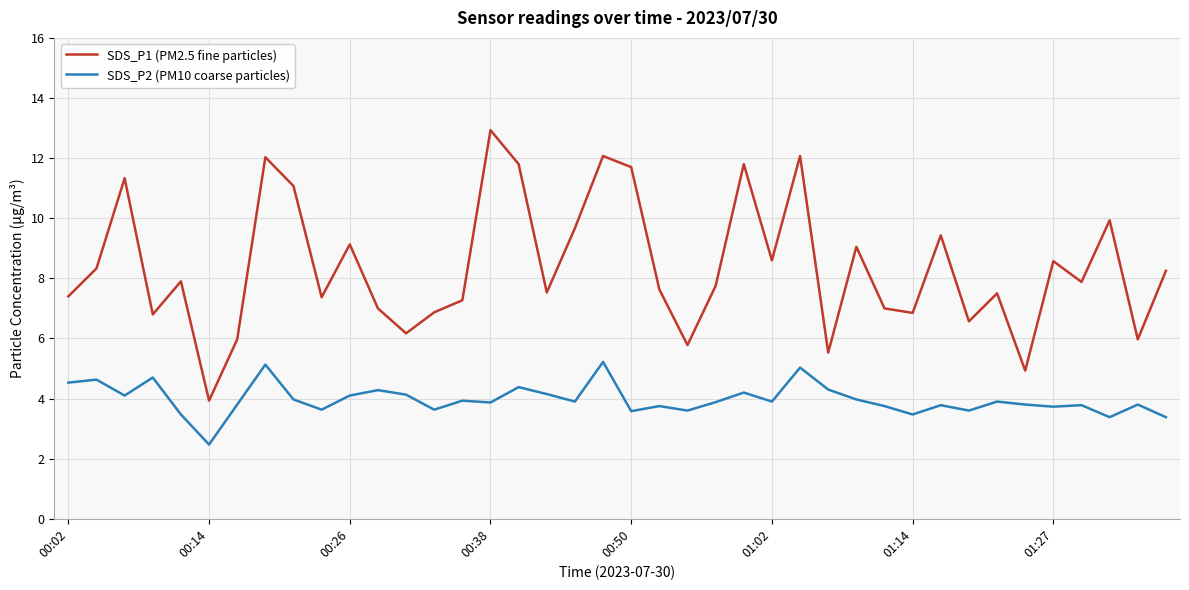

Which series has the largest range (max minus min)?

SDS_P1 (PM2.5 fine particles)